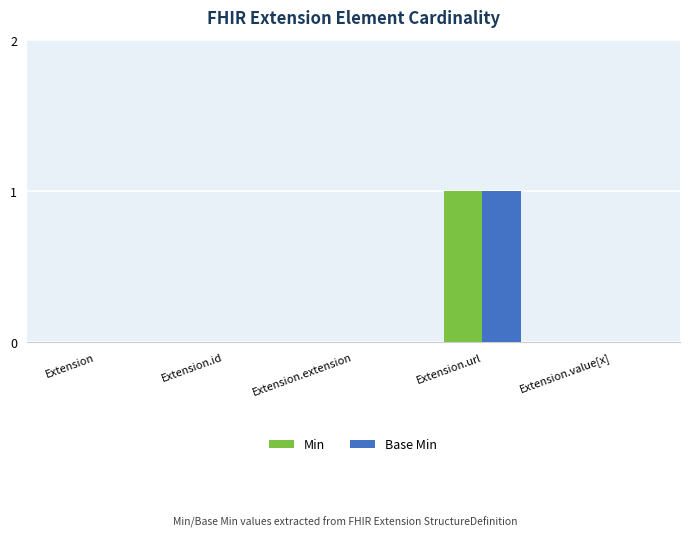

What are all the series names shown in the legend?

Min, Base Min